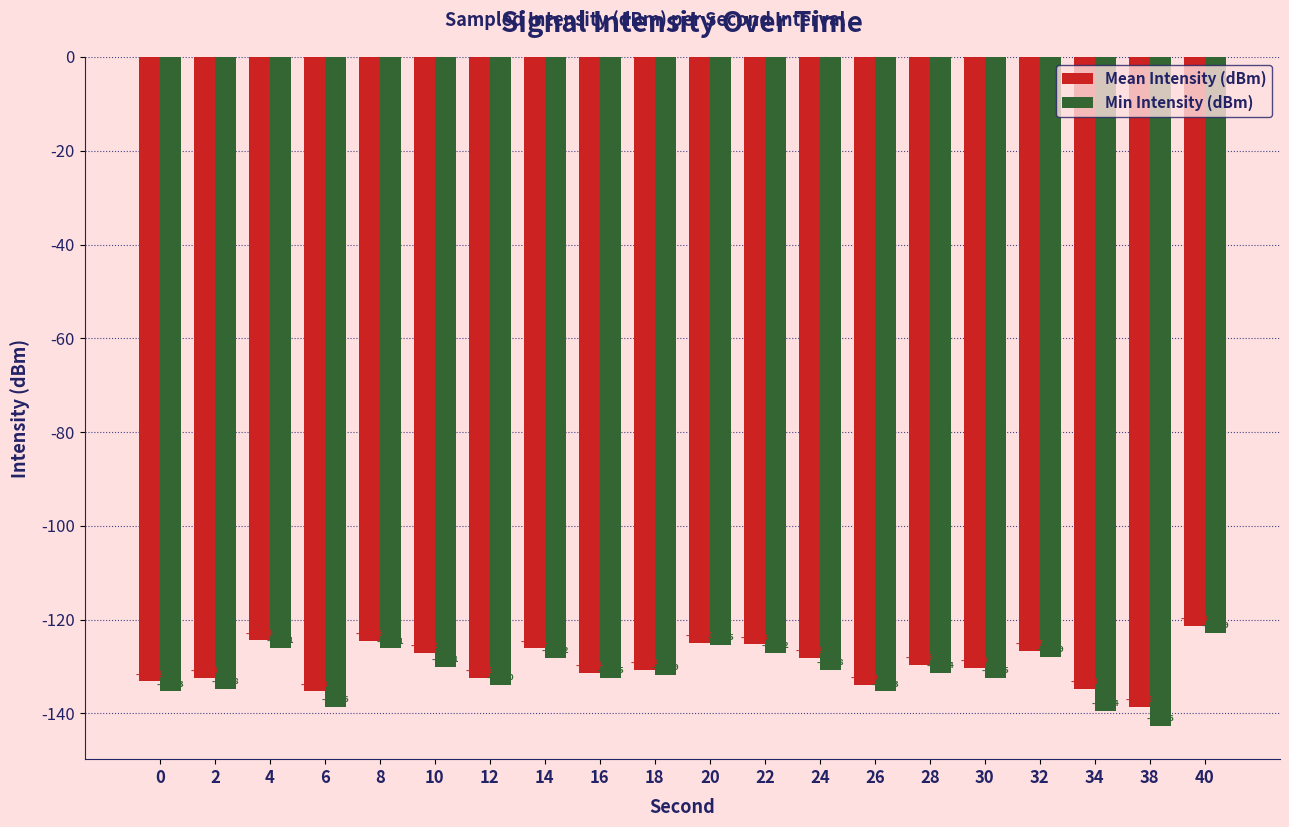

What is the value of the Mean Intensity (dBm) bar at the 20th from the left?

-121.3